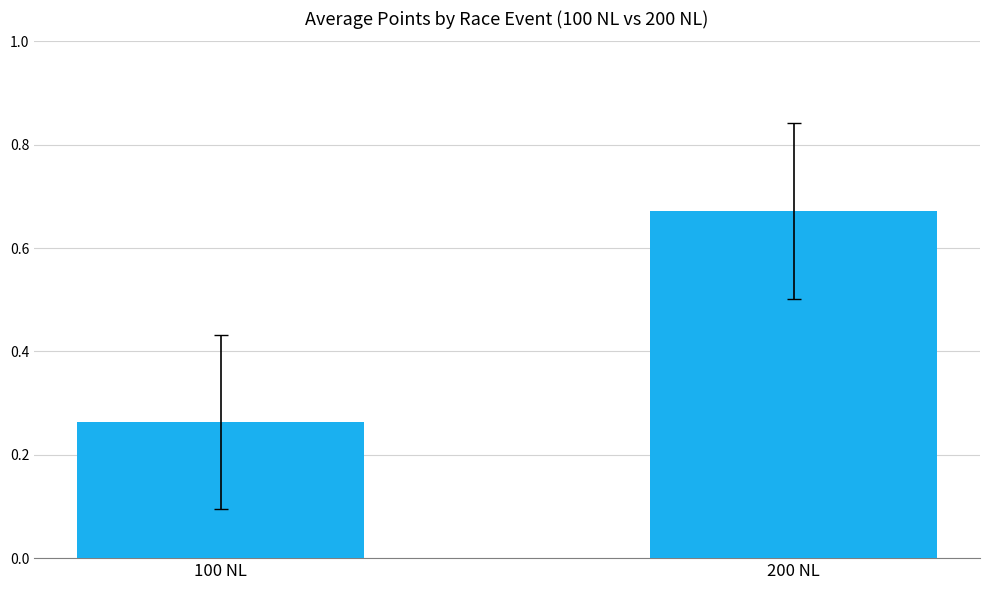

Which has a higher value, 100 NL or 200 NL?

200 NL